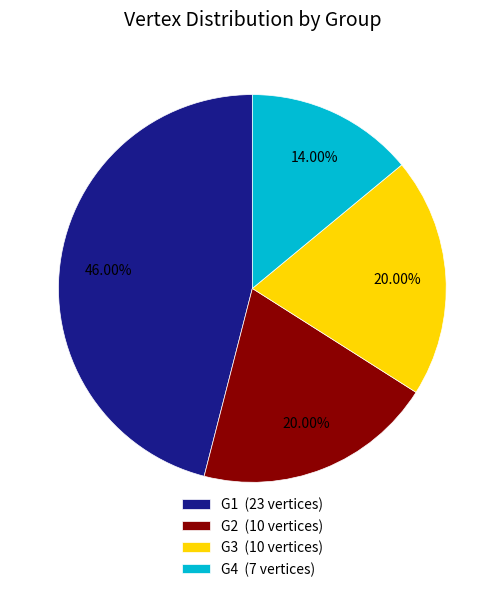

To the nearest percent, what is the average slice percentage?

25%